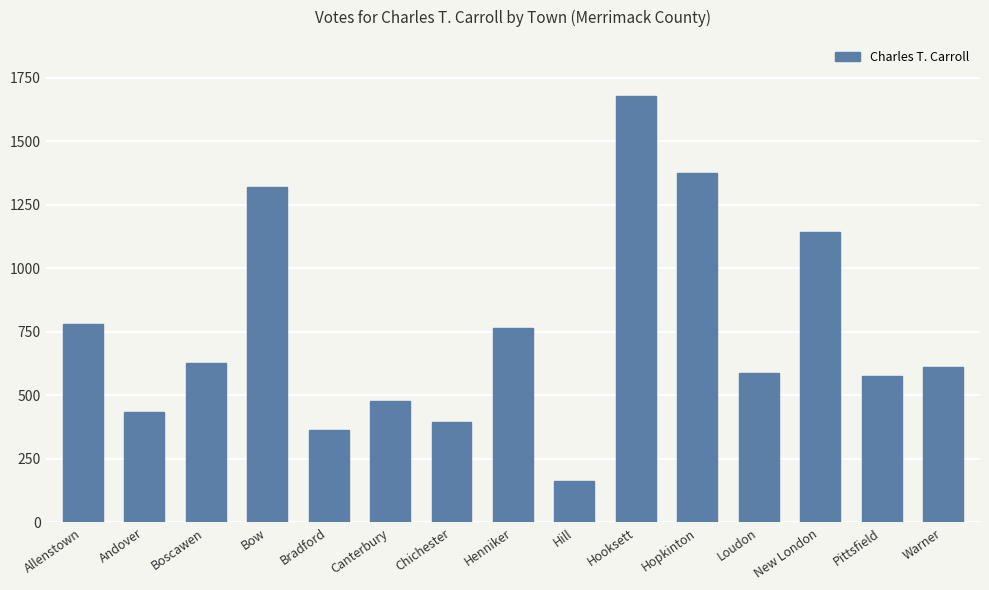

Reading right to left, extract all data points from this chart.

610	575	1143	590	1374	1679	162	766	395	478	362	1322	628	436	781